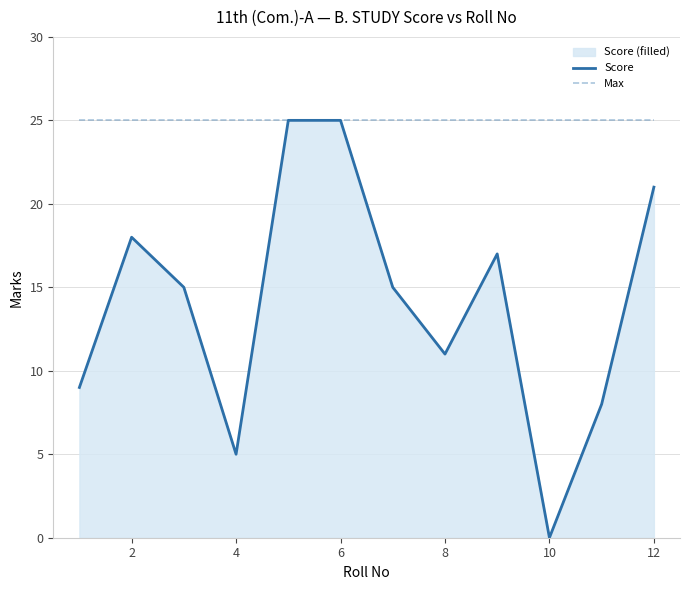

What is the value of the Score point at the 1st from the left?

9